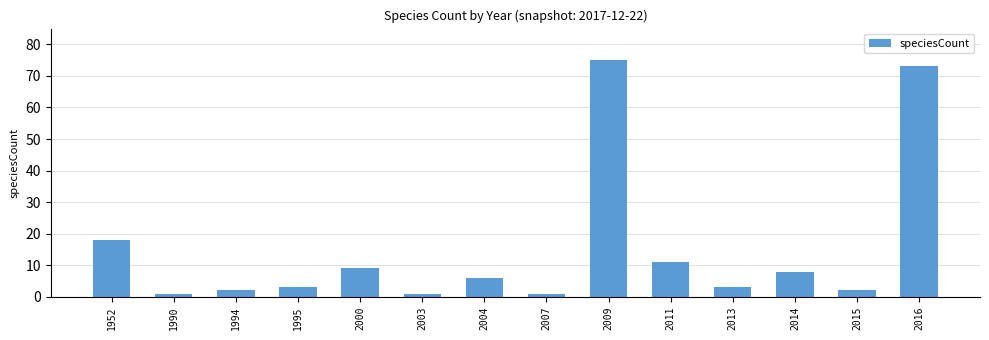

How many categories are shown in the chart?

14